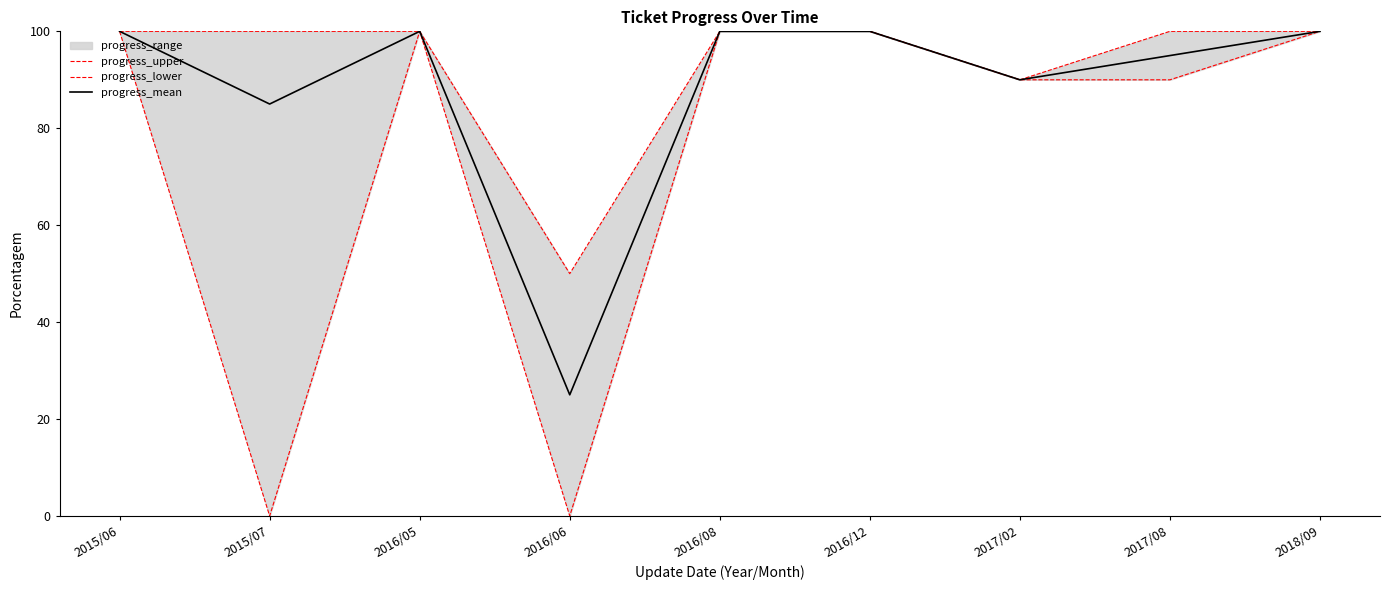

Is it true that progress_lower equals 163 at 2016/08?

False